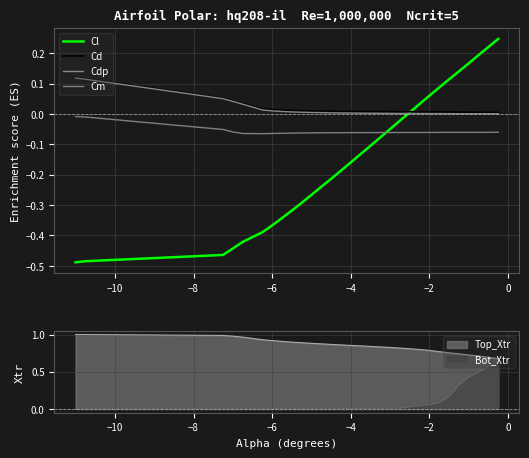

What is the difference between the maximum and second lowest values in the Cd series?

0.1